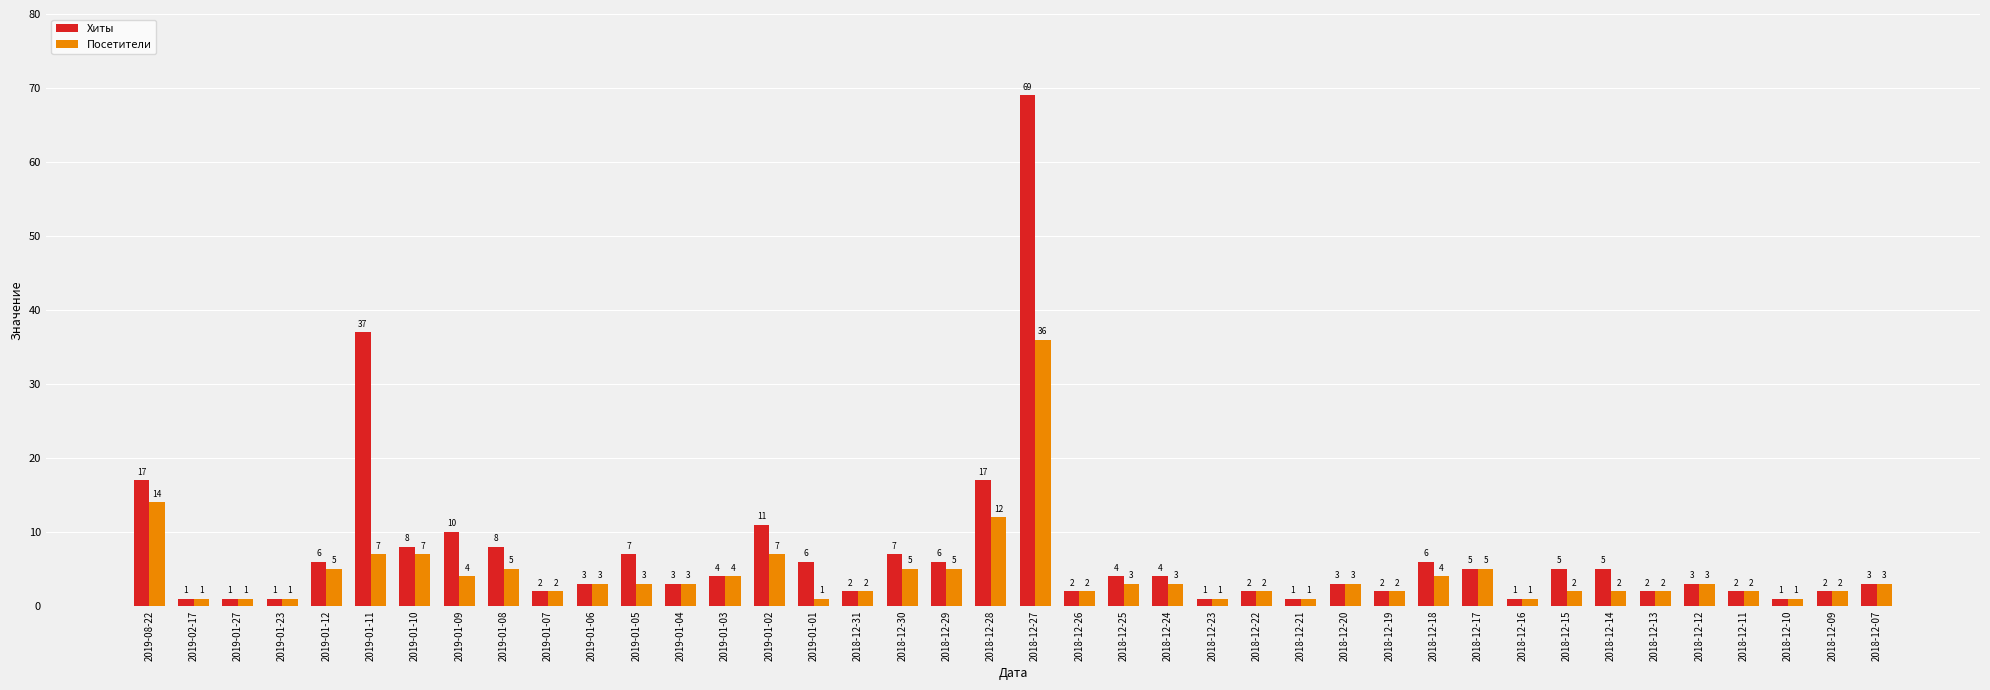

True or false: Хиты has a value of 6 at 2019-01-12.

True